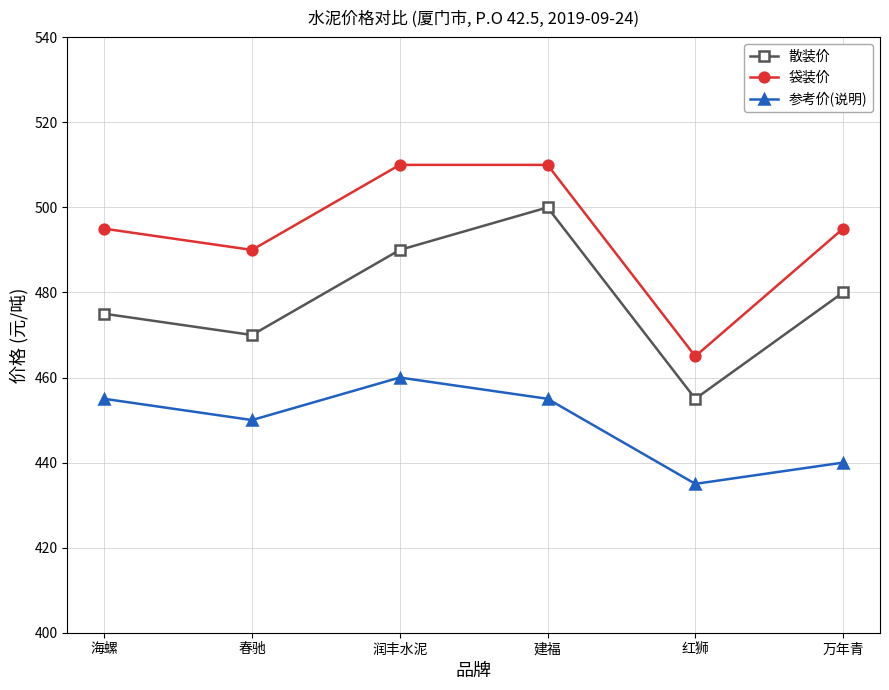

What is the spread (max minus min) of values at 红狮?

30